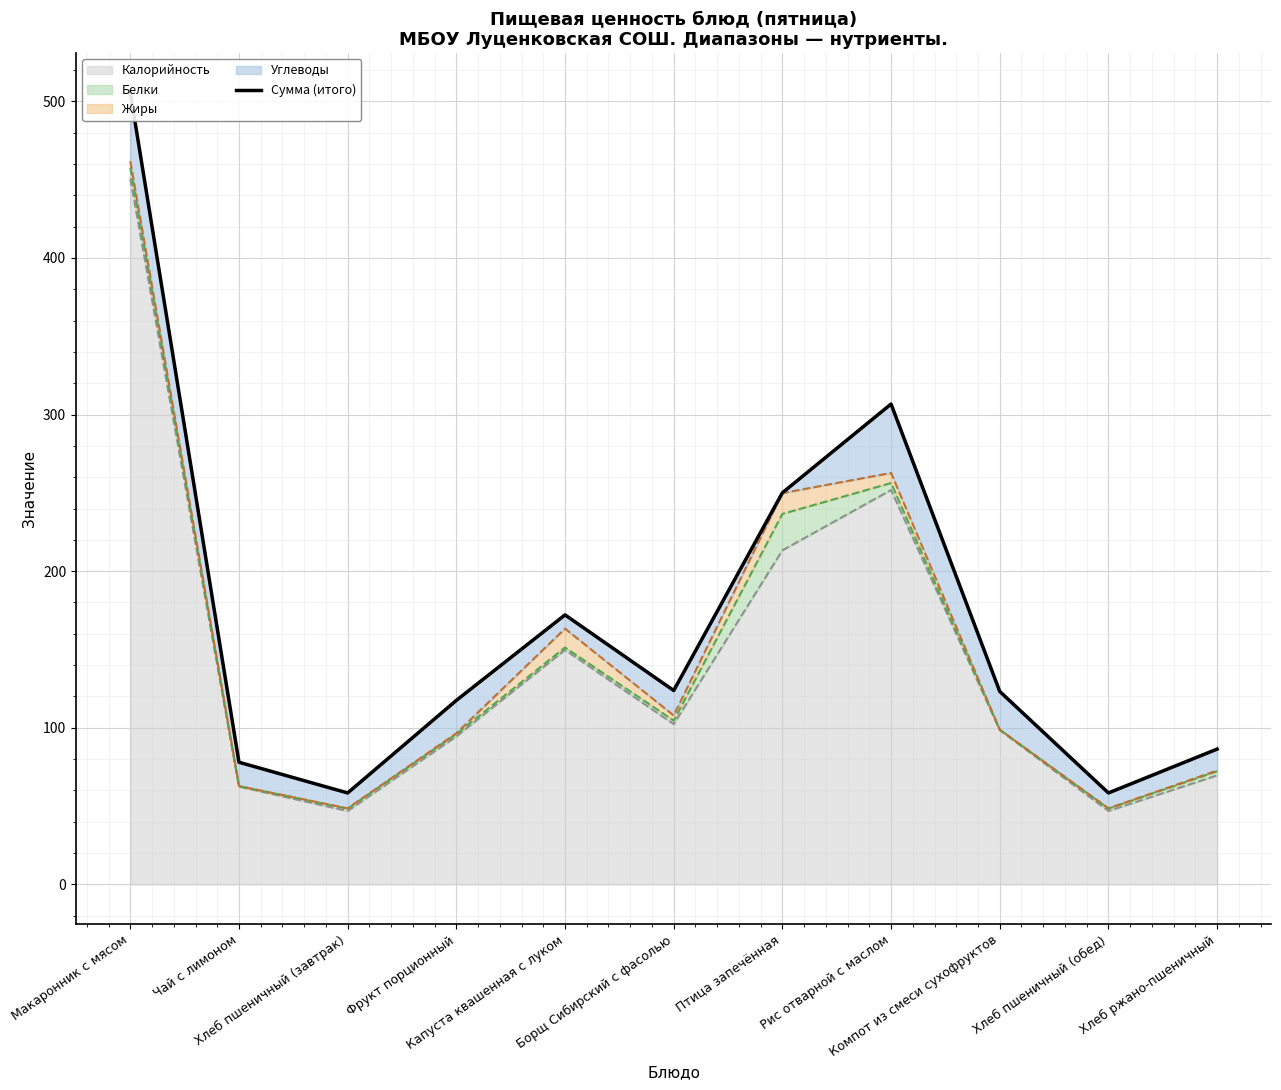

Reading left to right, list all the values displayed in this chart.

Макаронник с мясом=505.5	Чай с лимоном=78.0	Хлеб пшеничный (завтрак)=58.4	Фрукт порционный=117.5	Капуста квашенная с луком=172.1	Борщ Сибирский с фасолью=123.8	Птица запечённая=250.1	Рис отварной с маслом=306.7	Компот из смеси сухофруктов=123.2	Хлеб пшеничный (обед)=58.4	Хлеб ржано-пшеничный=86.4